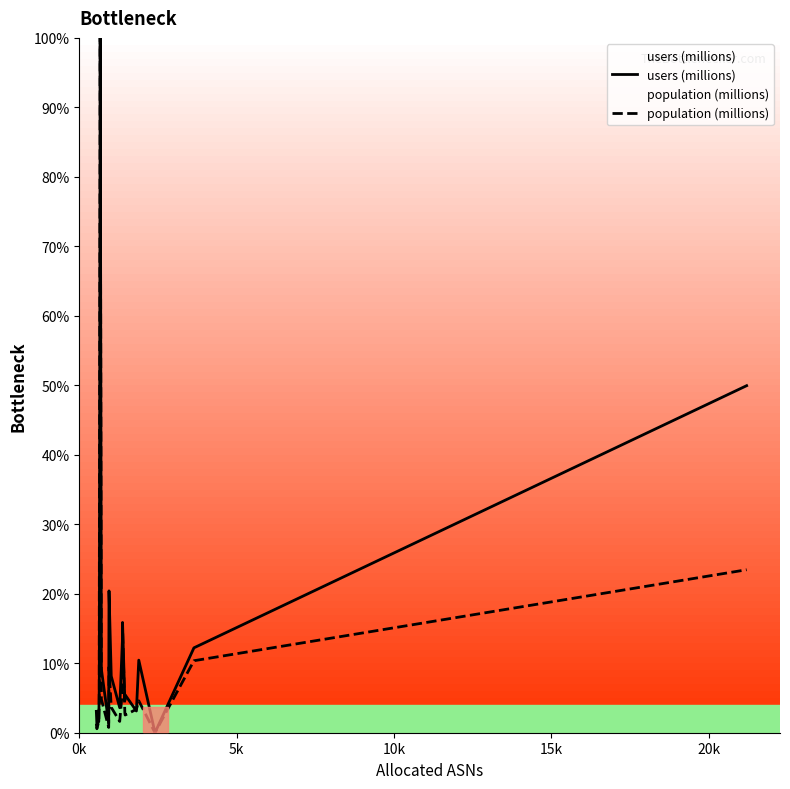

Which series has the widest spread of values?

users (millions)